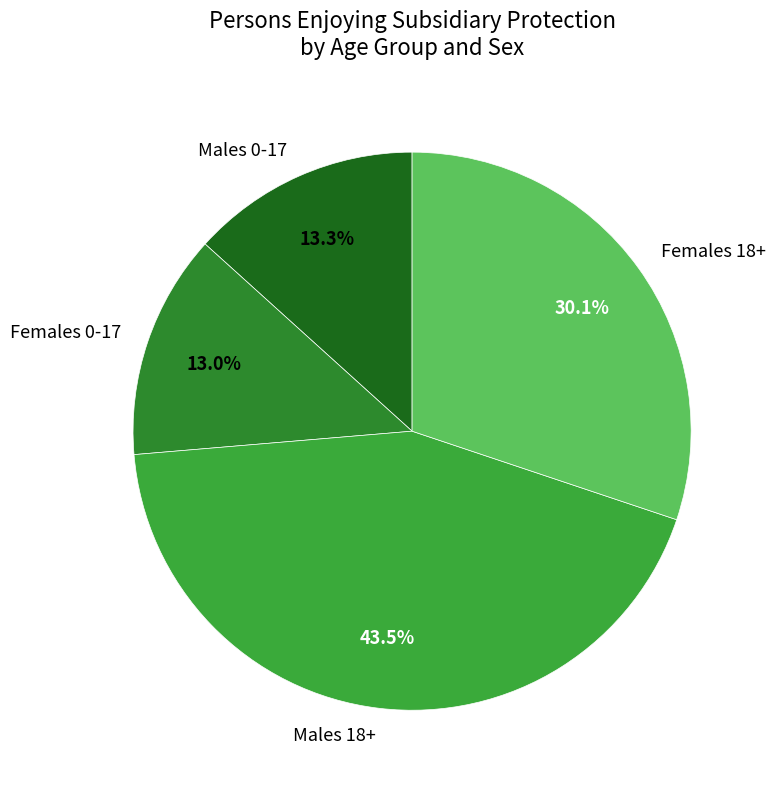

Does Males 0-17 represent more than half of the total?

No